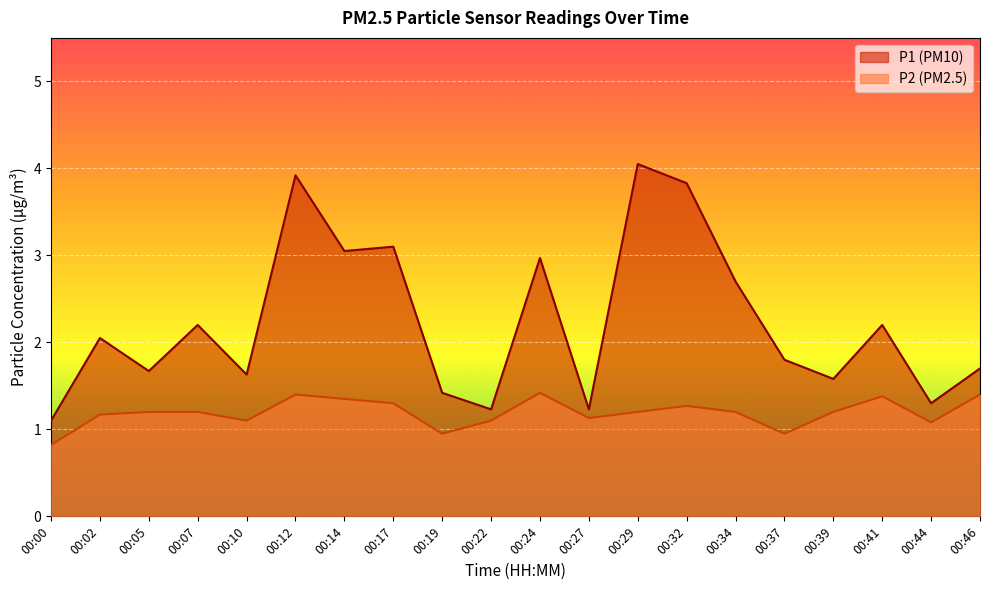

Between 00:07 and 00:24, which series saw the biggest shift?

P1